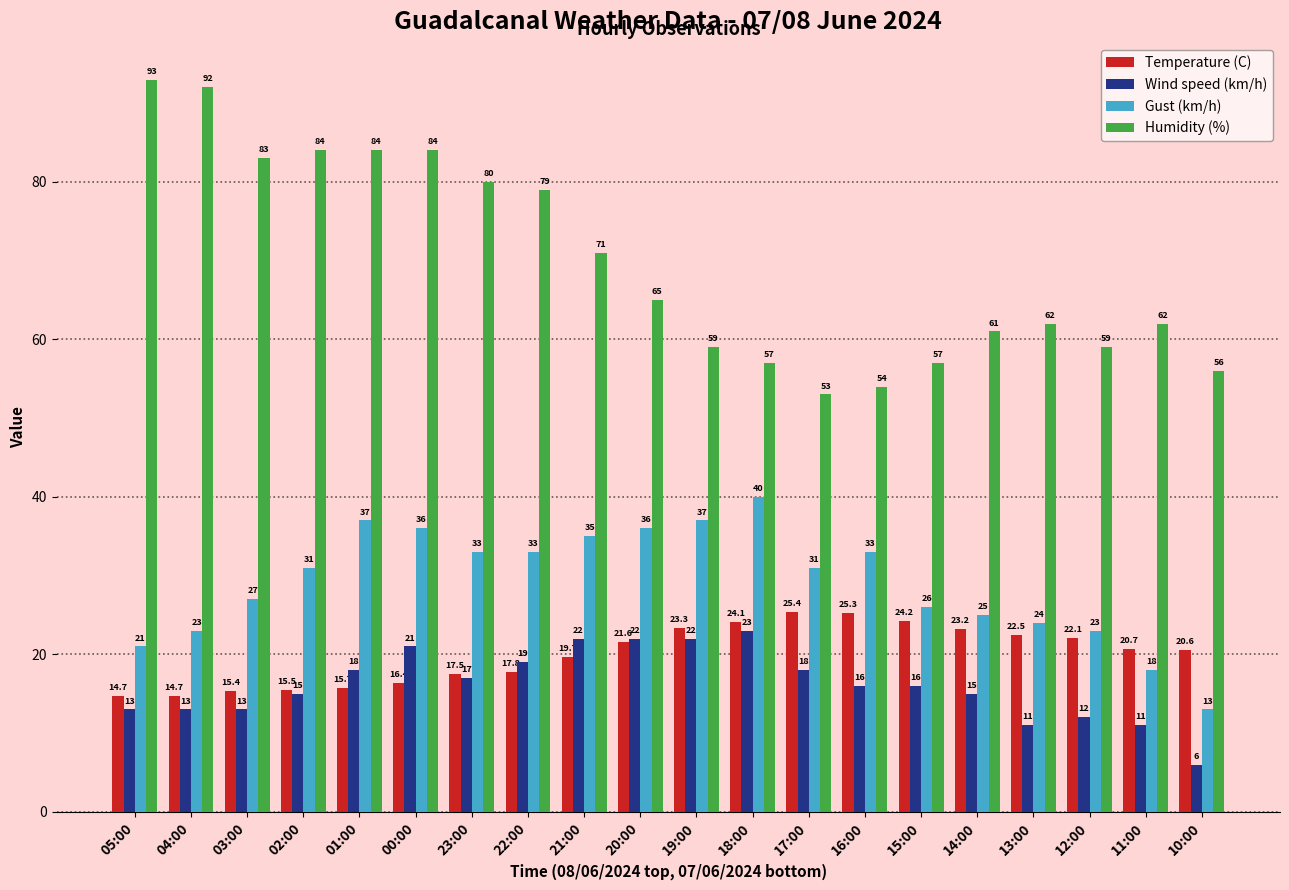

Reading left to right, extract all data points from this chart.

Temperature (C): 14.7	14.7	15.4	15.5	15.7	16.4	17.5	17.8	19.7	21.6	23.3	24.1	25.4	25.3	24.2	23.2	22.5	22.1	20.7	20.6
Wind speed (km/h): 13.0	13.0	13.0	15.0	18.0	21.0	17.0	19.0	22.0	22.0	22.0	23.0	18.0	16.0	16.0	15.0	11.0	12.0	11.0	6.0
Gust (km/h): 21.0	23.0	27.0	31.0	37.0	36.0	33.0	33.0	35.0	36.0	37.0	40.0	31.0	33.0	26.0	25.0	24.0	23.0	18.0	13.0
Humidity (%): 93.0	92.0	83.0	84.0	84.0	84.0	80.0	79.0	71.0	65.0	59.0	57.0	53.0	54.0	57.0	61.0	62.0	59.0	62.0	56.0